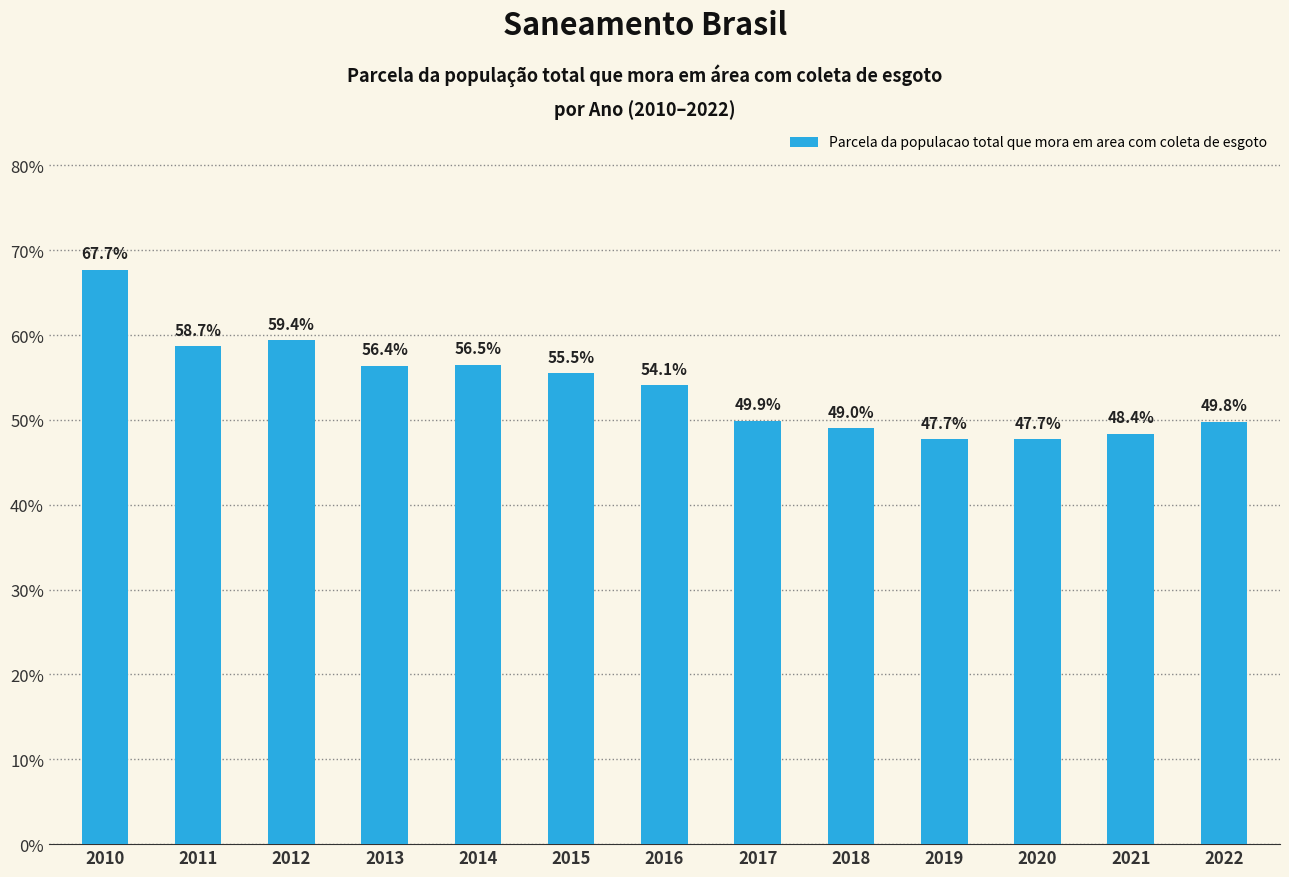

Rank the categories by value from lowest to highest.

2019, 2020, 2021, 2018, 2022, 2017, 2016, 2015, 2013, 2014, 2011, 2012, 2010